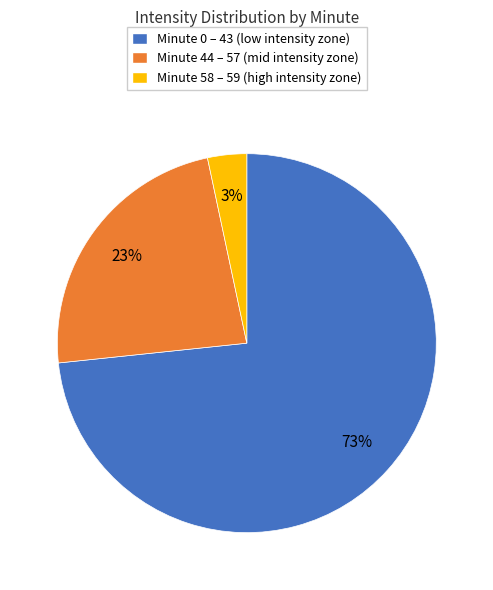

How many segments does this pie chart have?

3